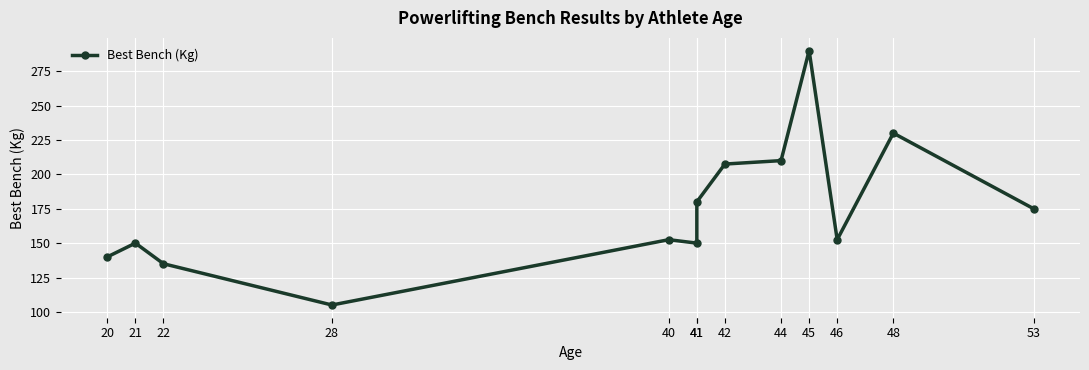

Is it true that the value at 40 is 152.5?

True